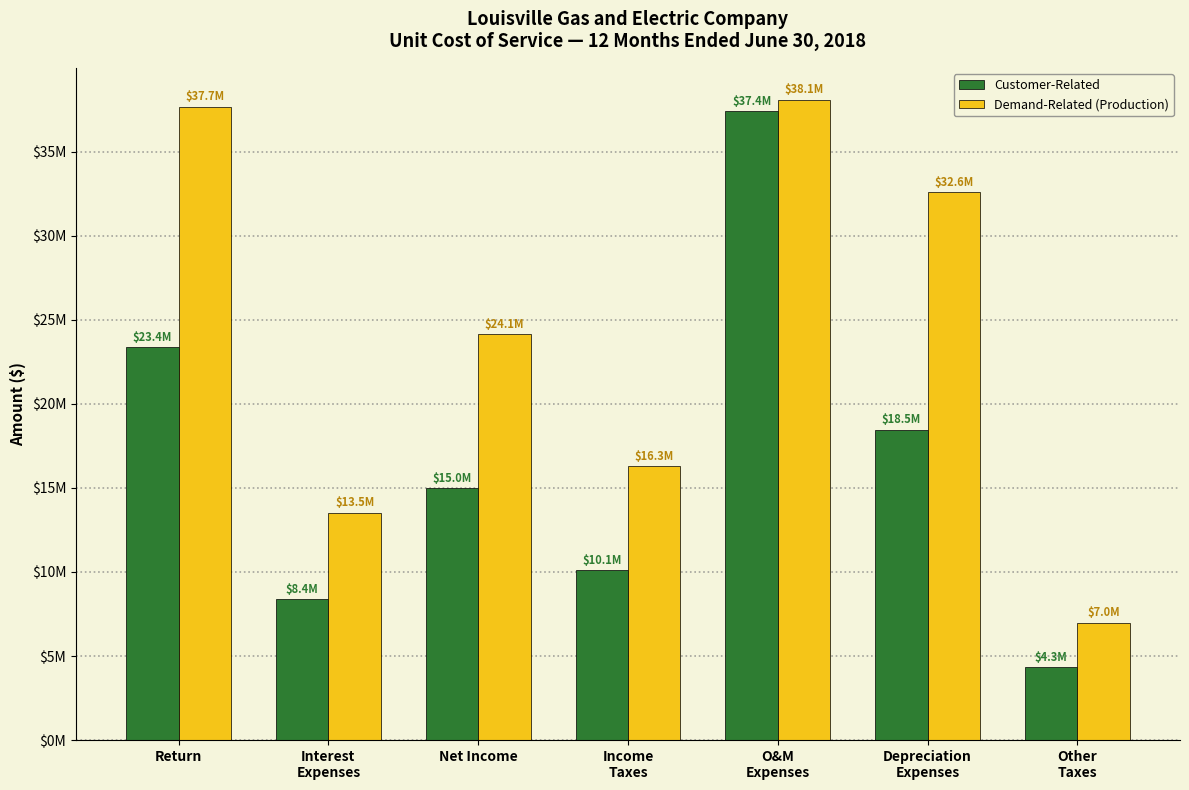

At which category does the chart reach its minimum across all series?

Other
Taxes